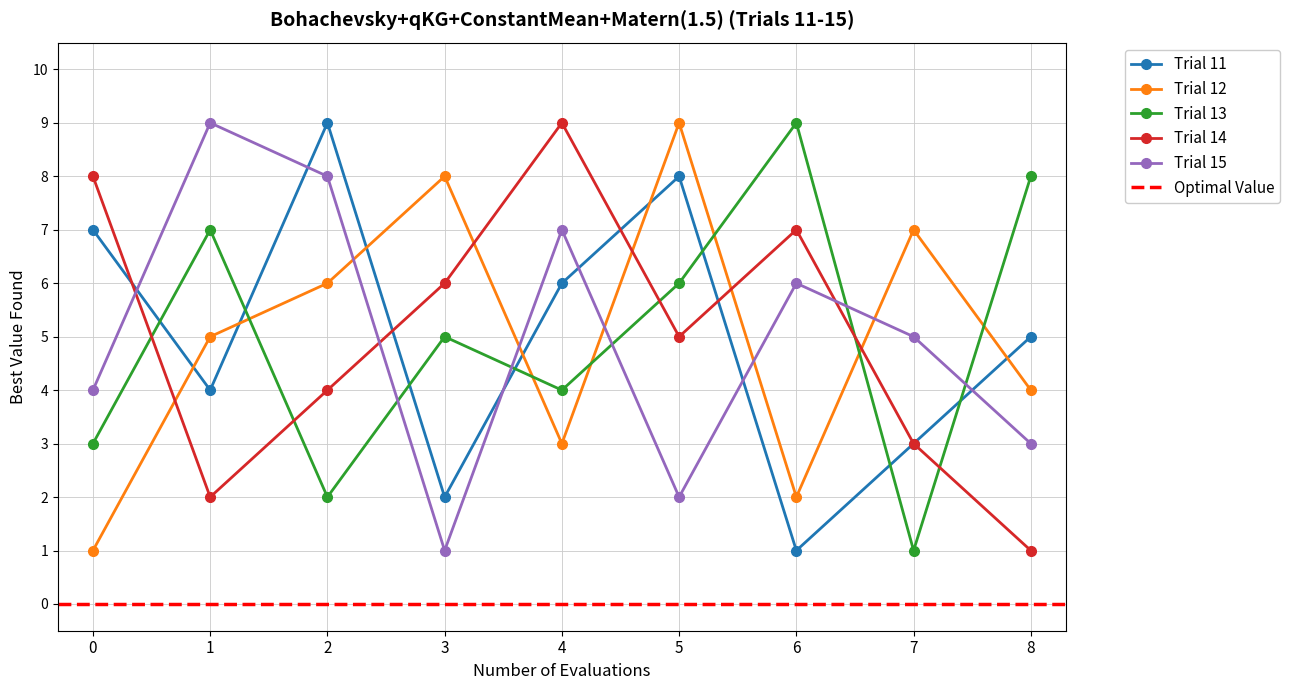

List the labels in order of Trial 12 value, largest first.

5, 3, 7, 2, 1, 8, 4, 6, 0